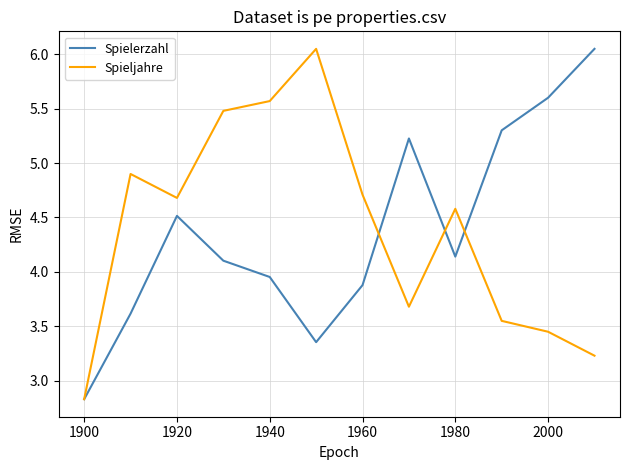

What is the lowest value of the Spielerzahl series?

2.8